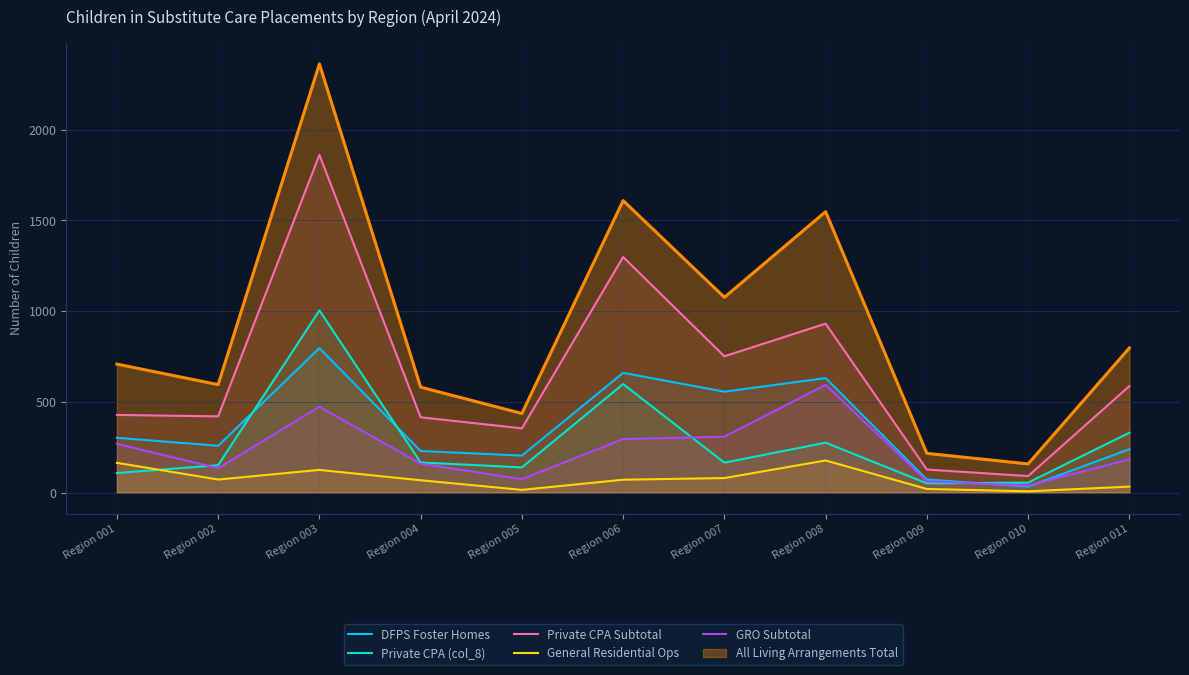

How many data points in DFPS Foster Homes are less than 258?

5